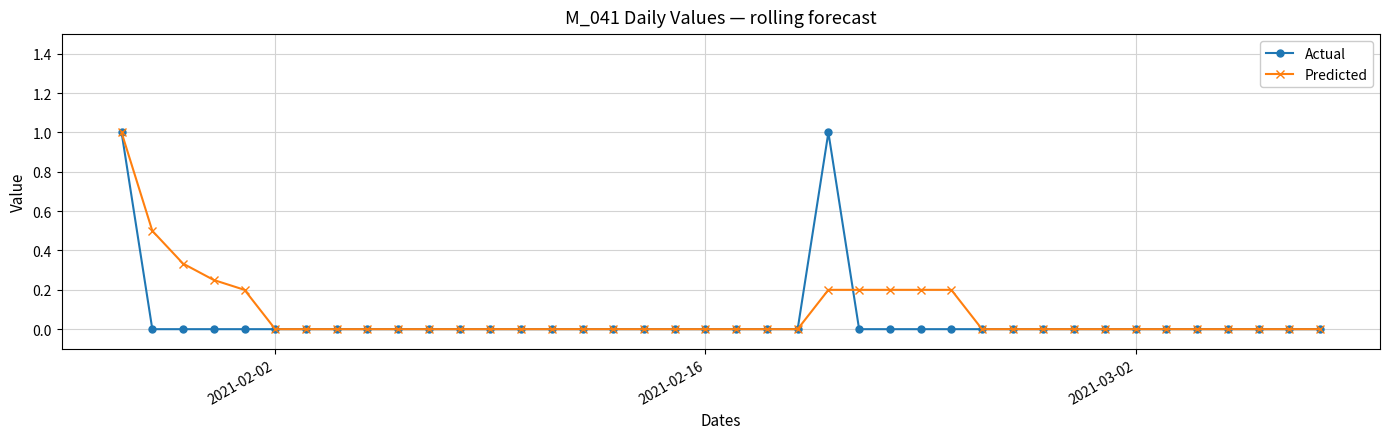

What is the maximum value shown in the chart?

1.0